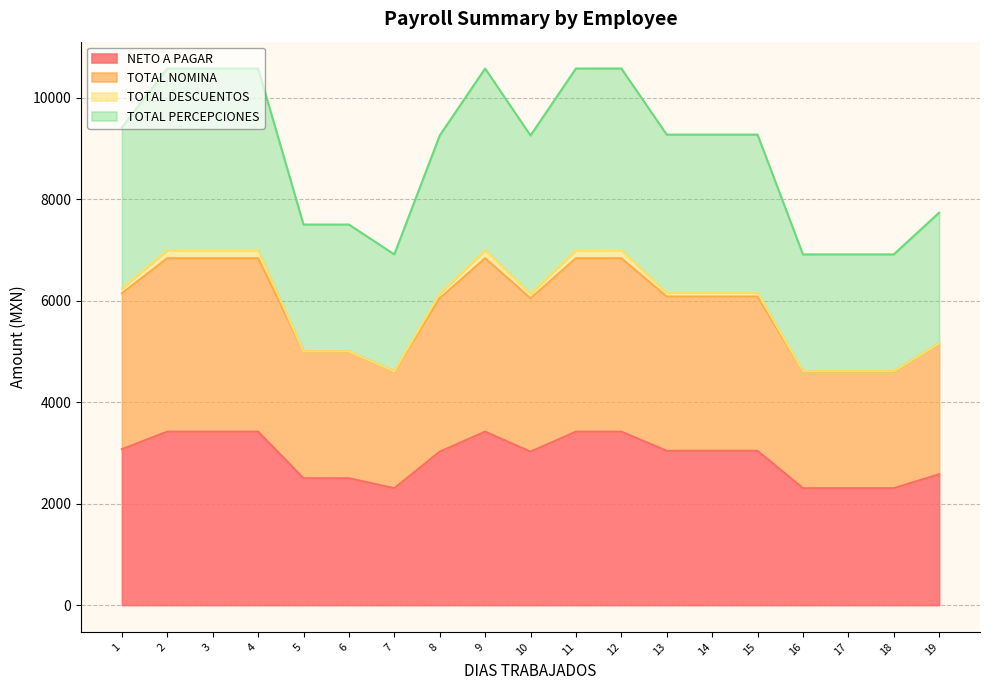

How many data points does each series have?

19